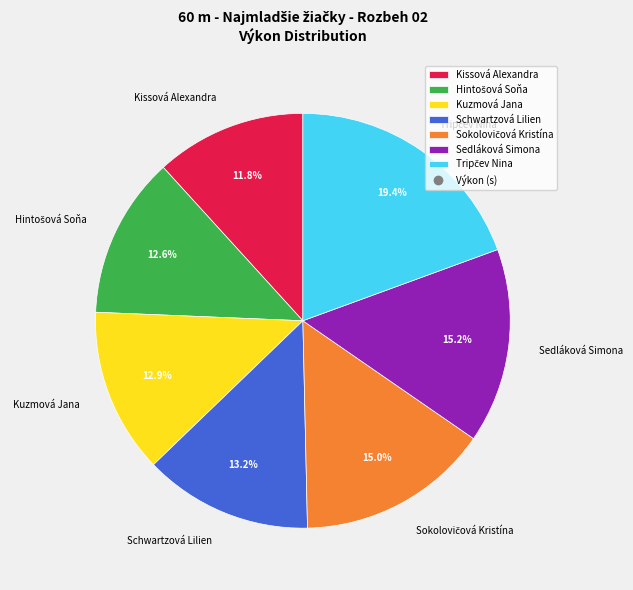

Approximately how many times larger is the value at Kissová Alexandra compared to Schwartzová Lilien?

0.9